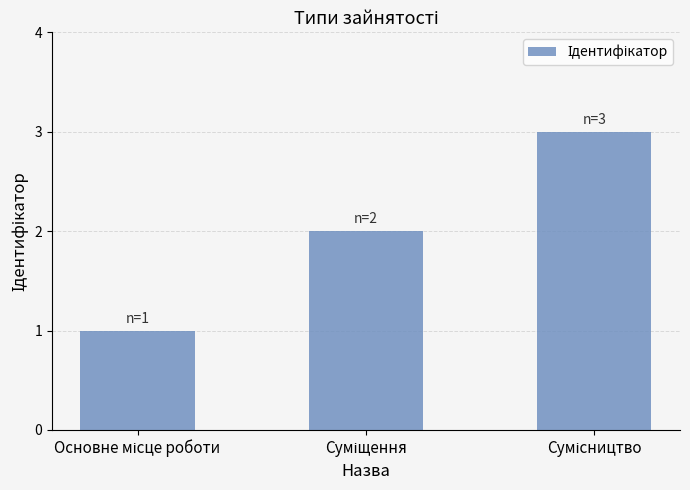

Are the bars grouped side by side (vs. stacked)?

No